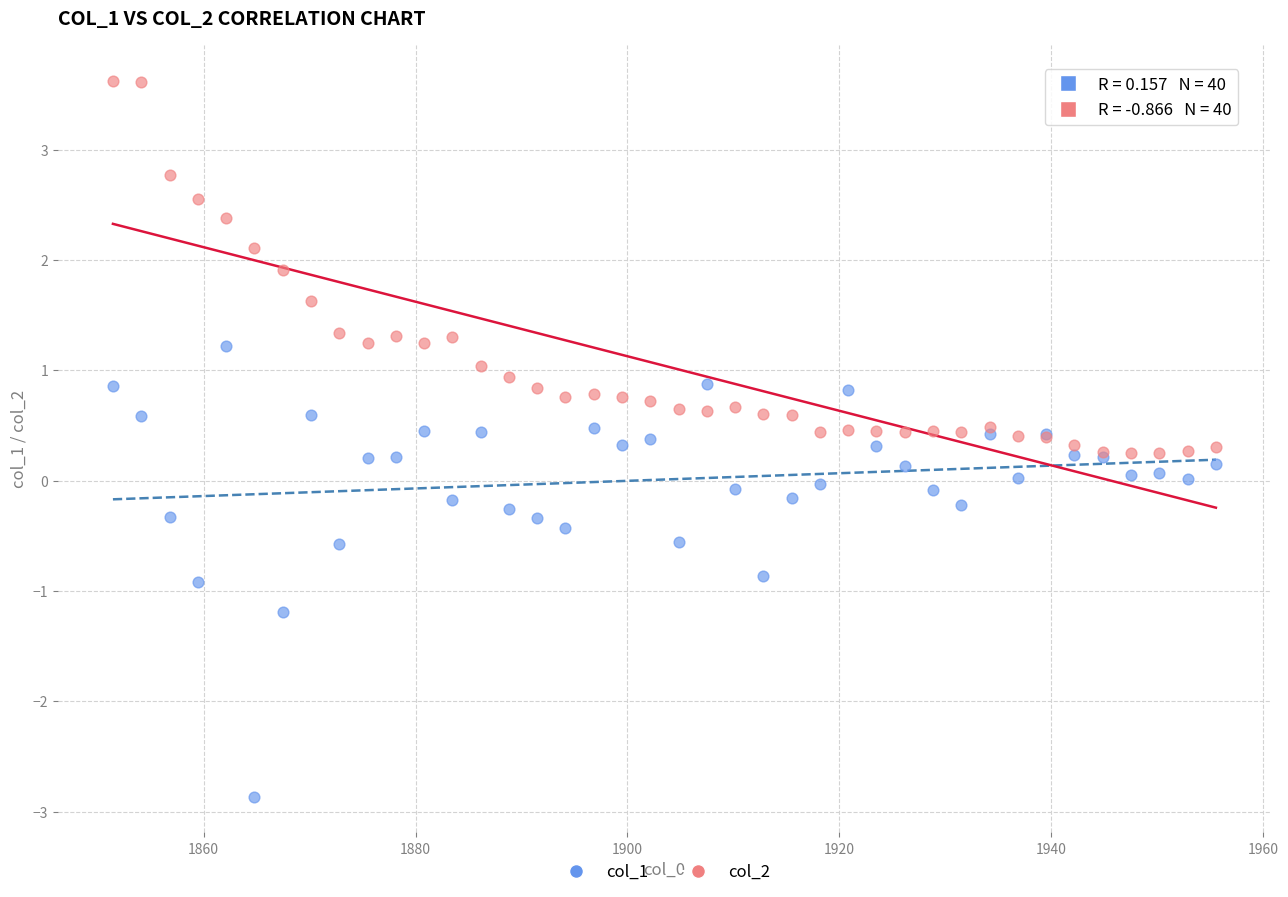

Which series contains the lowest Y value?

col_1